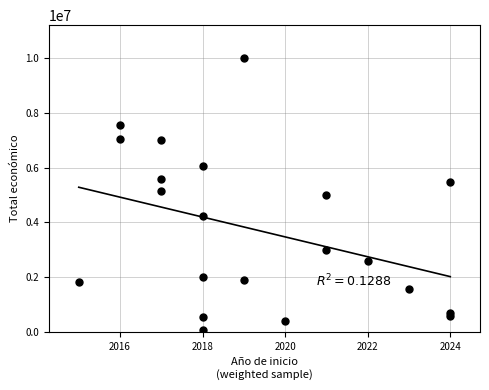

Which has a higher value, 2016 or 2018?

2016